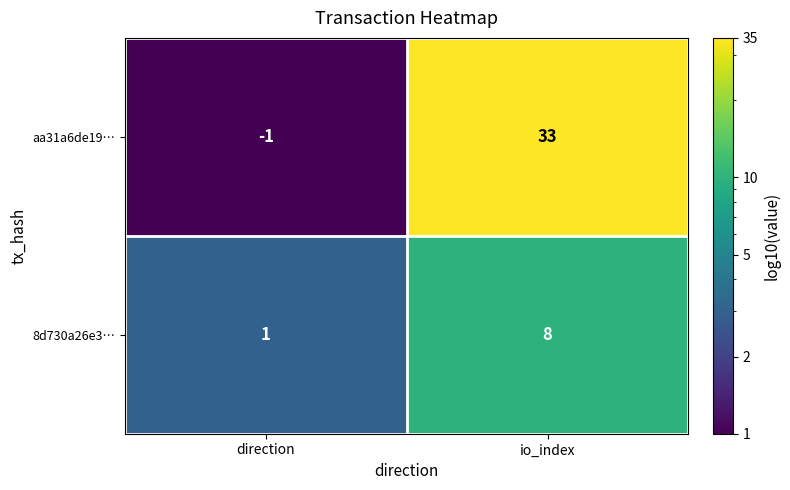

Reading left to right, list all the values displayed in this chart.

aa31a6de19…: direction=-1	io_index=33
8d730a26e3…: direction=1	io_index=8